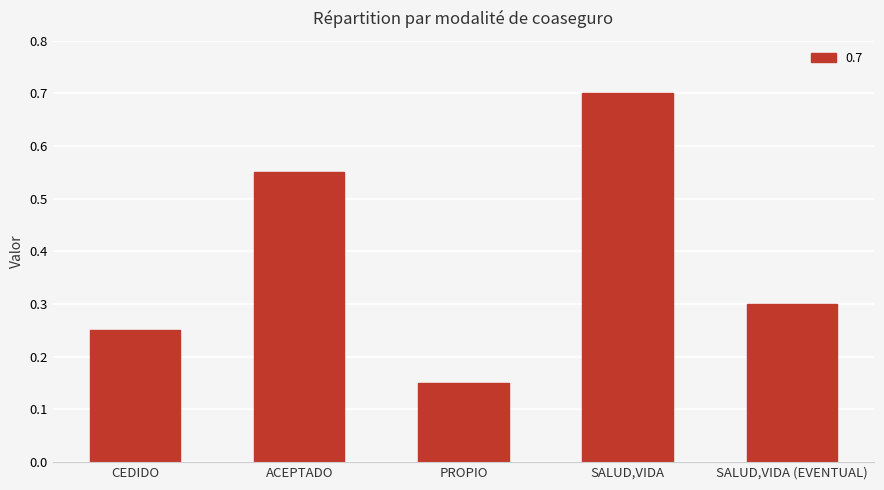

Rank the categories by value from lowest to highest.

PROPIO, CEDIDO, SALUD,VIDA (EVENTUAL), ACEPTADO, SALUD,VIDA